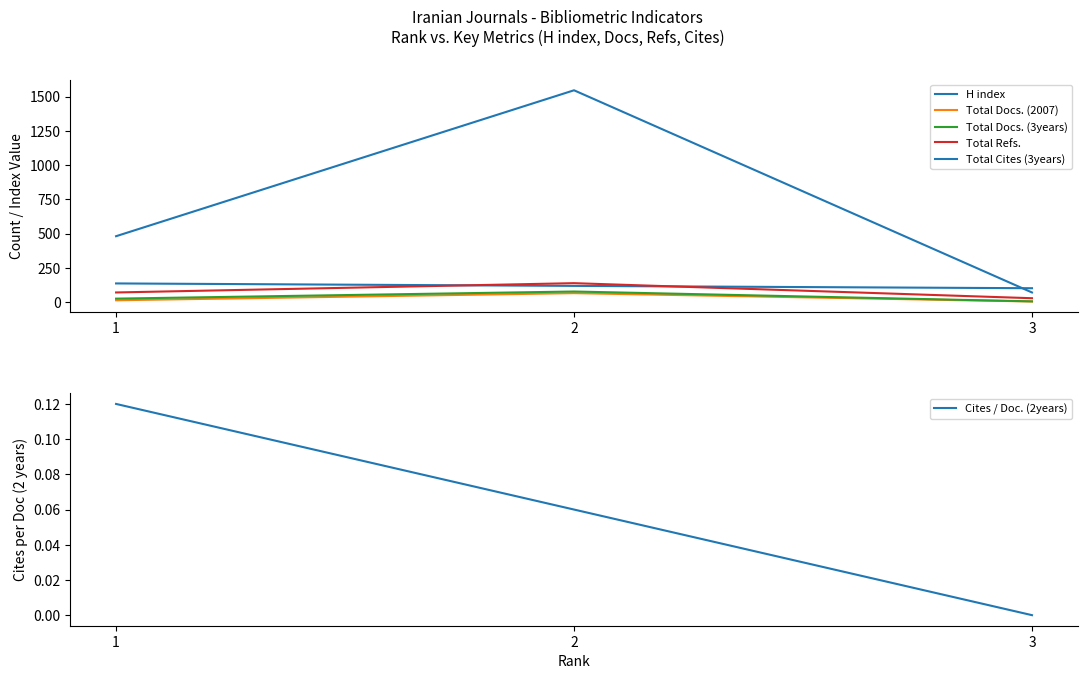

What is the average value of the H index series?

118.3